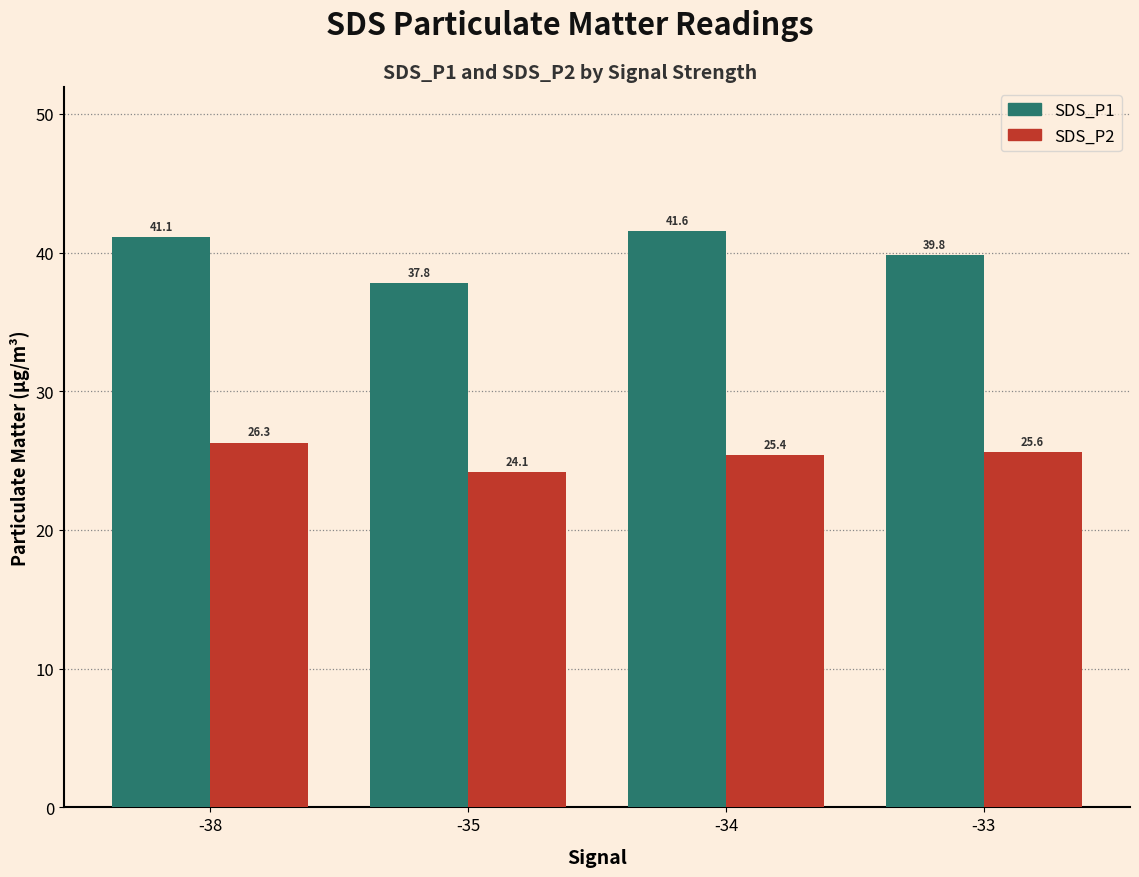

What is the difference between the SDS_P2 values at -33 and -38?

0.7